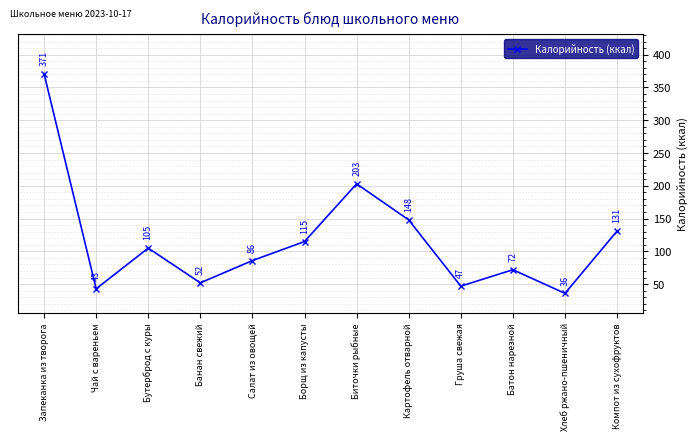

Reading right to left, what are all the values shown in this chart?

131	36	72	47	148	203	115	86	52	105	43	371